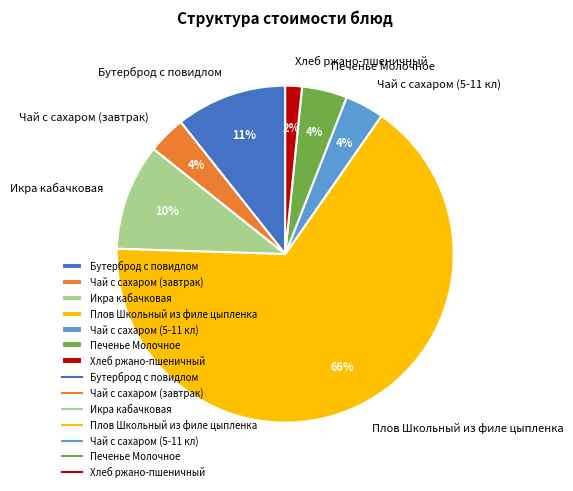

What is the majority slice?

Плов Школьный из филе цыпленка